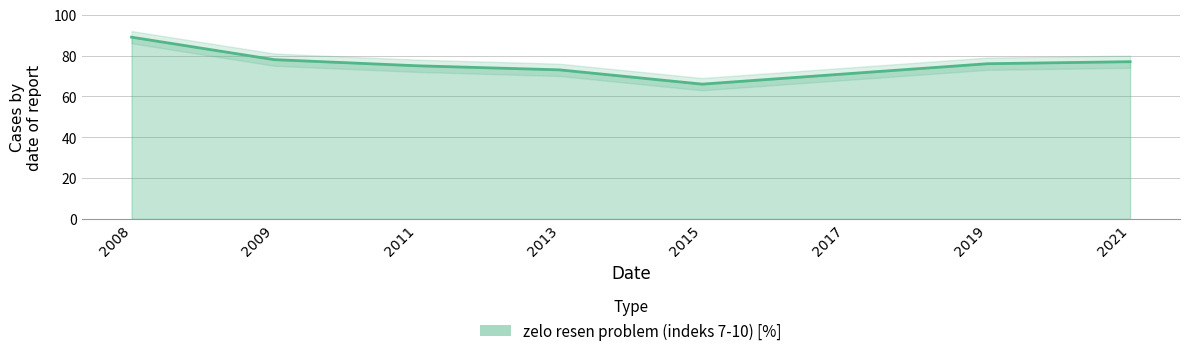

Rank the categories by value from lowest to highest.

2015, 2017, 2013, 2011, 2019, 2021, 2009, 2008